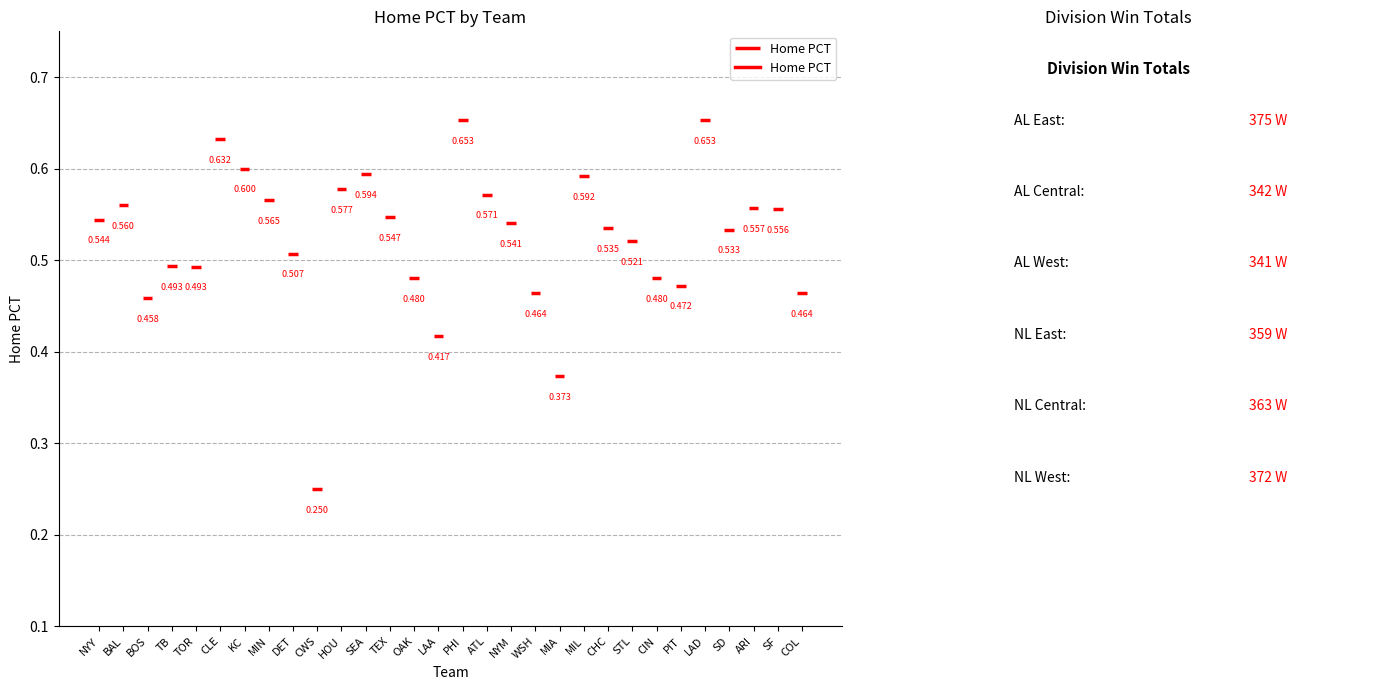

Reading left to right, list all the values displayed in this chart.

0.5	0.6	0.5	0.5	0.5	0.6	0.6	0.6	0.5	0.2	0.6	0.6	0.5	0.5	0.4	0.7	0.6	0.5	0.5	0.4	0.6	0.5	0.5	0.5	0.5	0.7	0.5	0.6	0.6	0.5